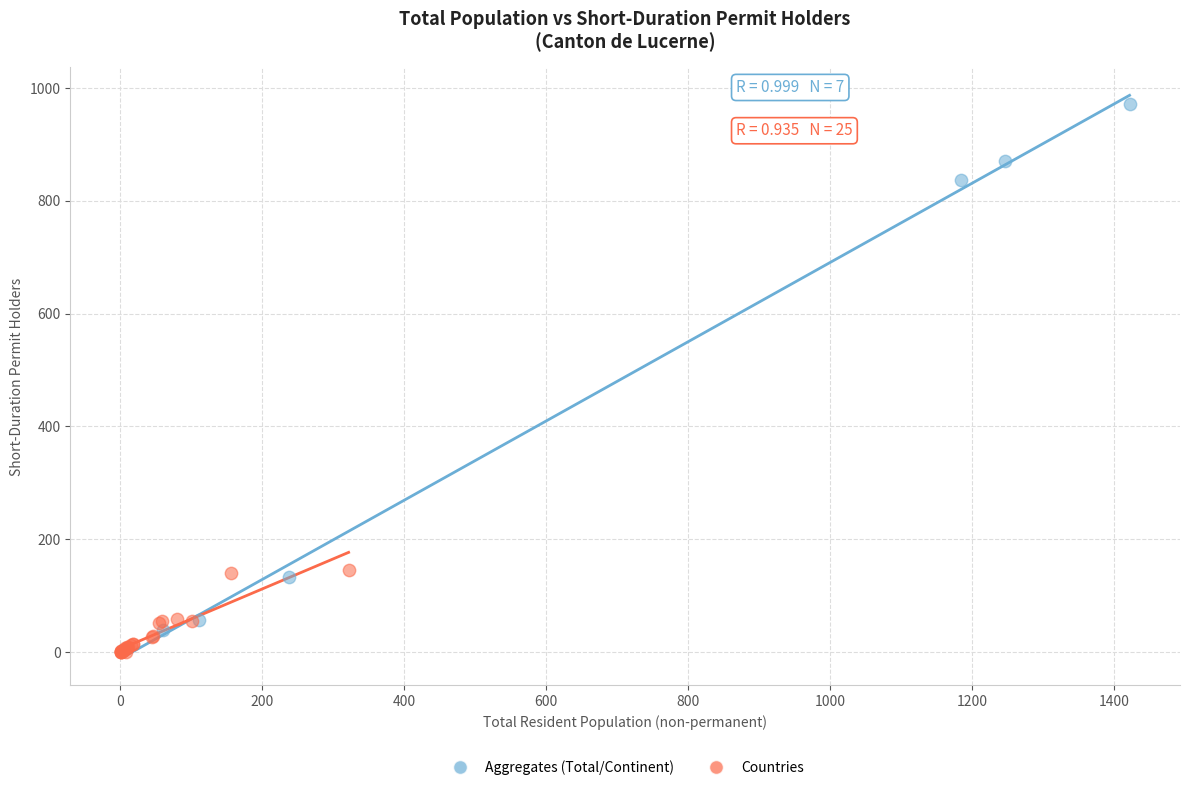

Which series contains the highest Y value?

Aggregates (Total/Continent)